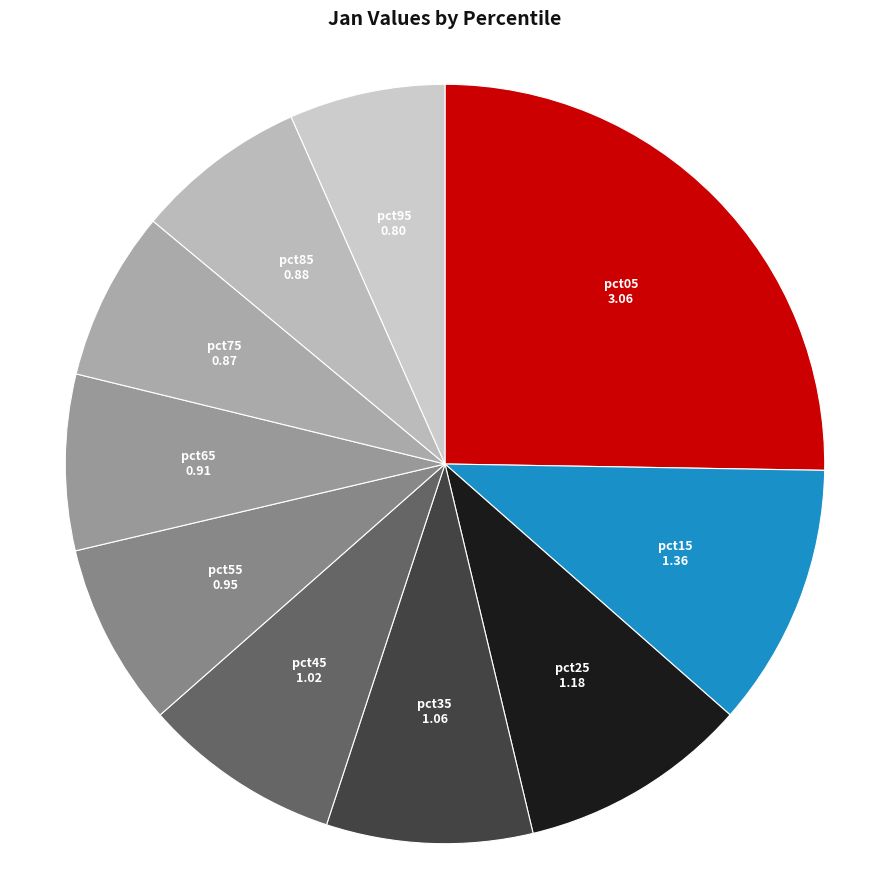

What is the smallest slice in the pie chart?

pct95